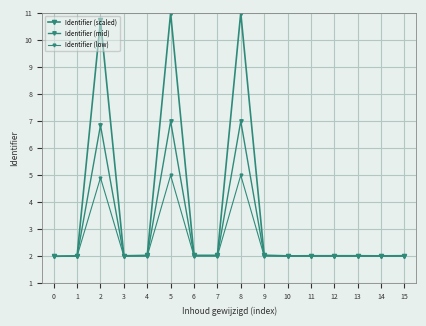

How many distinct data groups are displayed?

3